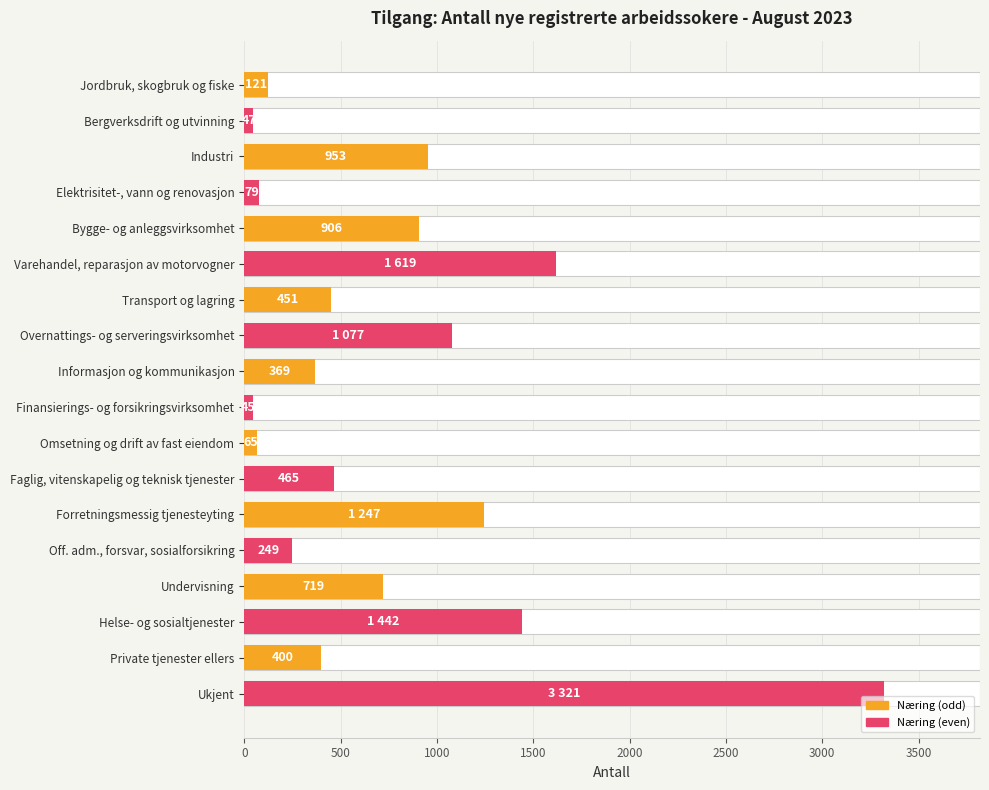

What is the difference between the second highest and minimum values?

1574